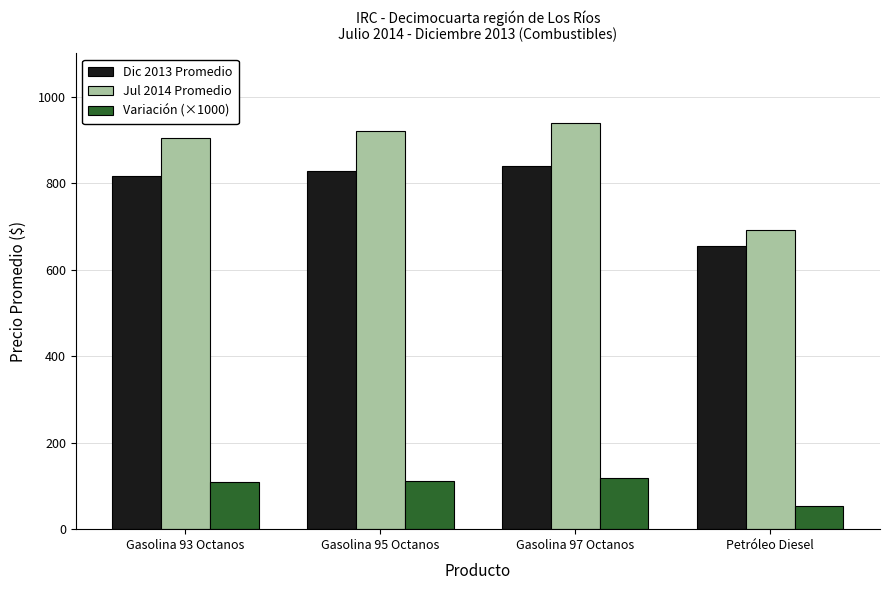

Rank the series by their maximum value, from highest to lowest.

Jul 2014 Promedio, Dic 2013 Promedio, Variación (×1000)